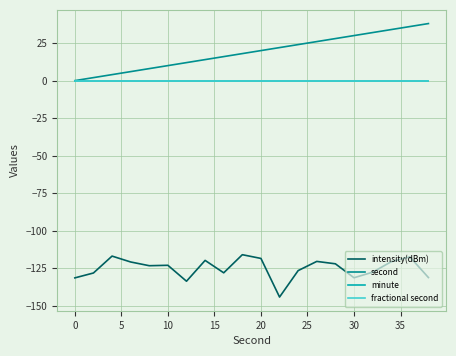

True or false: minute and fractional second cross at least once.

False